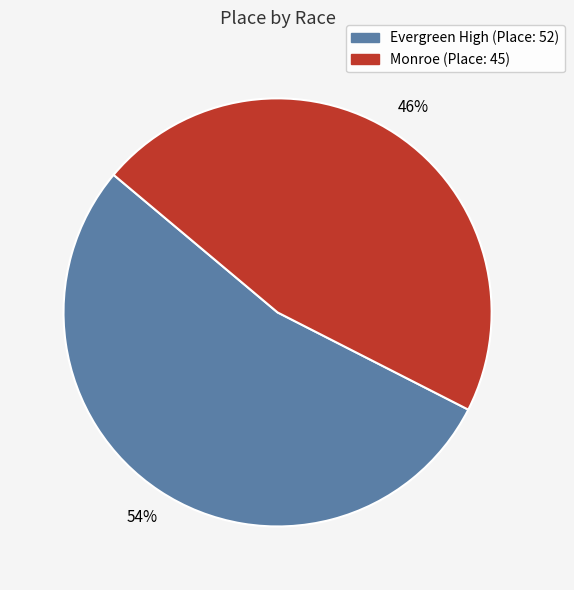

Does any single category account for the majority?

Yes